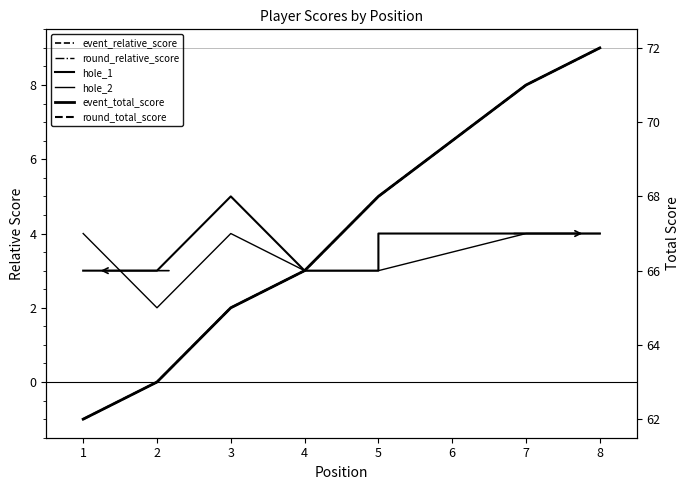

How many lines are shown in the chart?

6